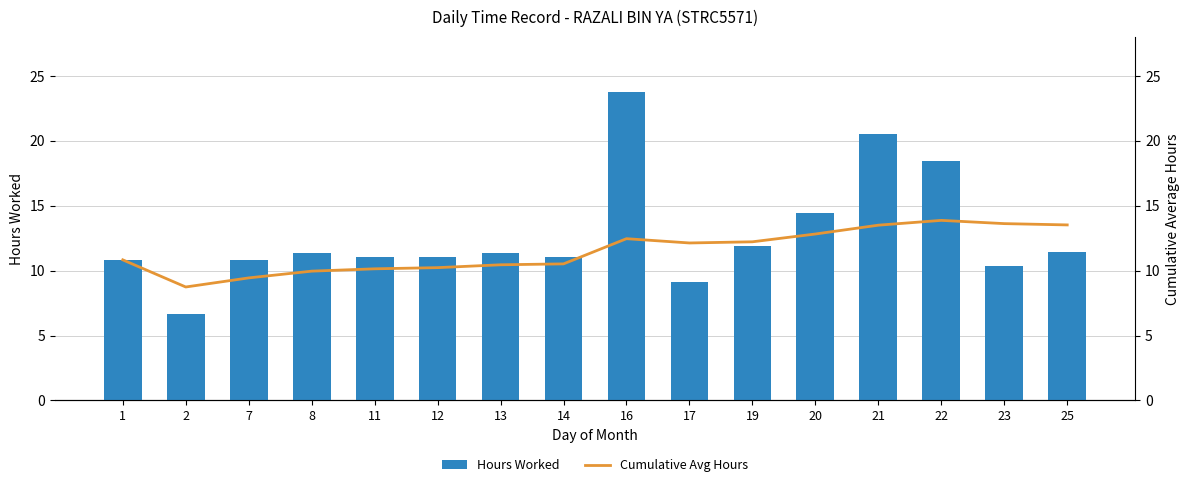

True or false: Cumulative Avg Hours has a value of 10.4 at 13.

True